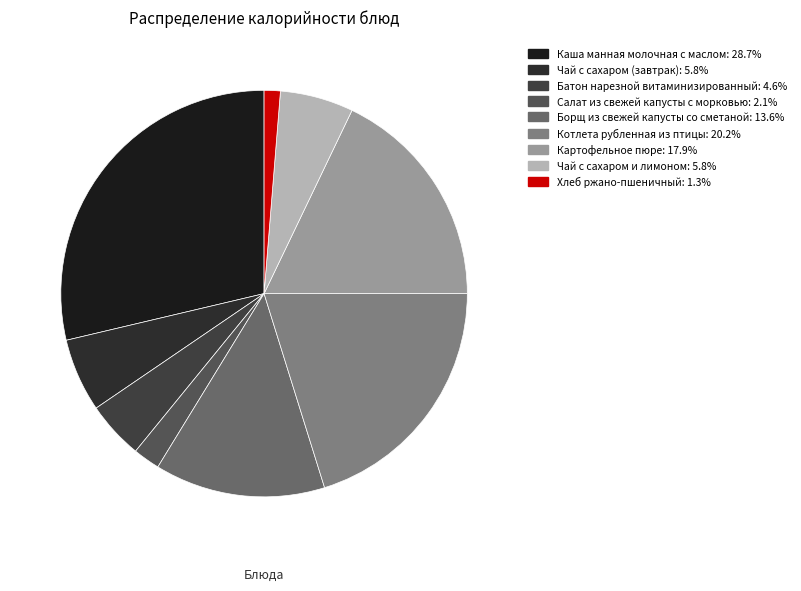

Is it true that Салат из свежей капусты с морковью is 10% of the pie?

False